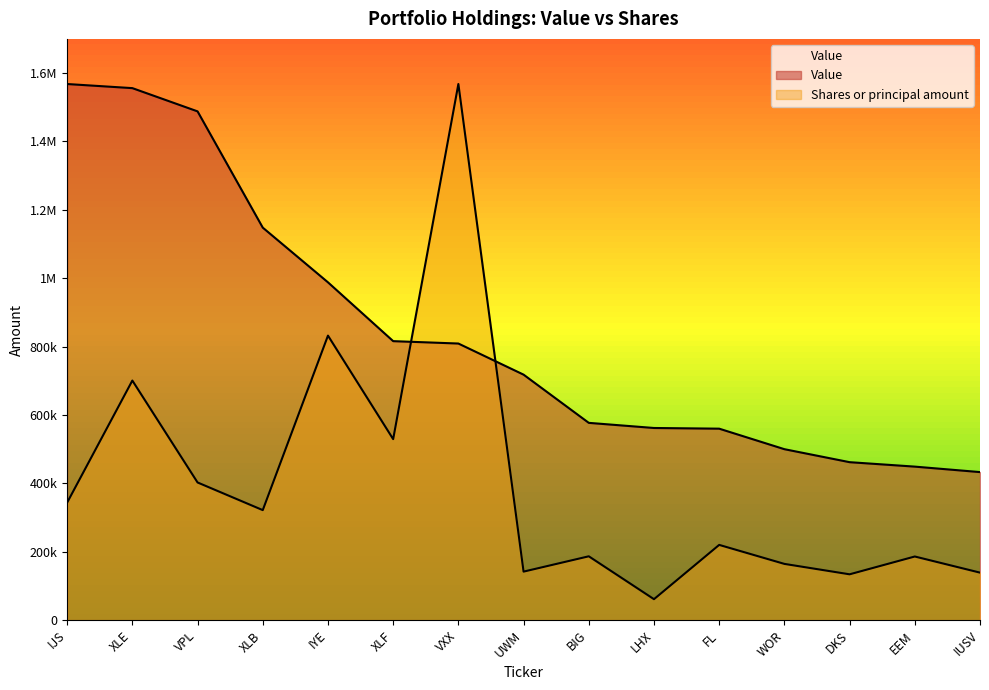

True or false: Shares or principal amount has a value of 186111.8 at EEM.

True